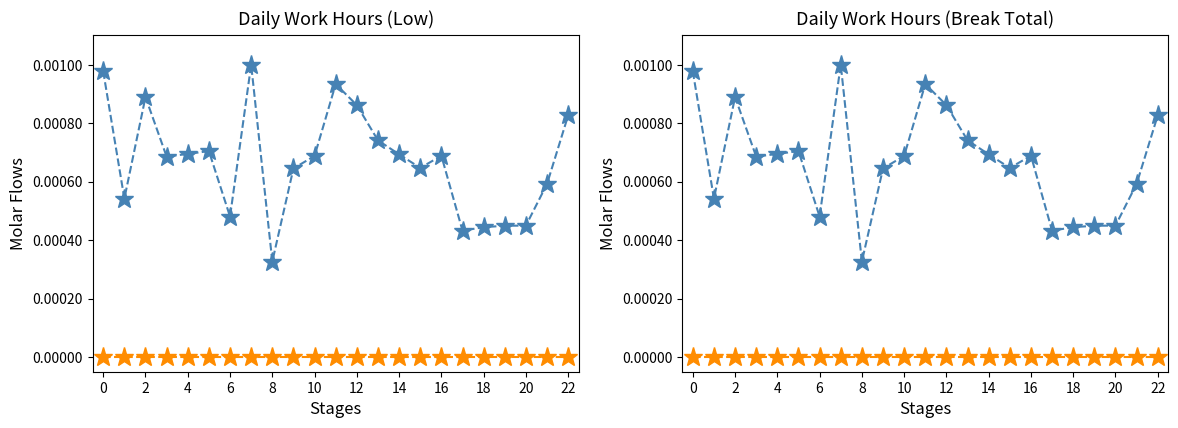

Count the number of data series in this chart.

2